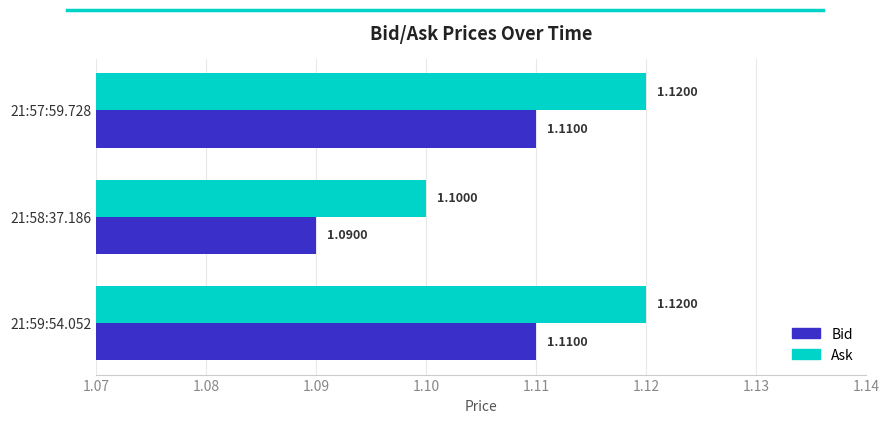

What is the sum of the Bid values at 21:57:59.728 and 21:58:37.186?

2.2